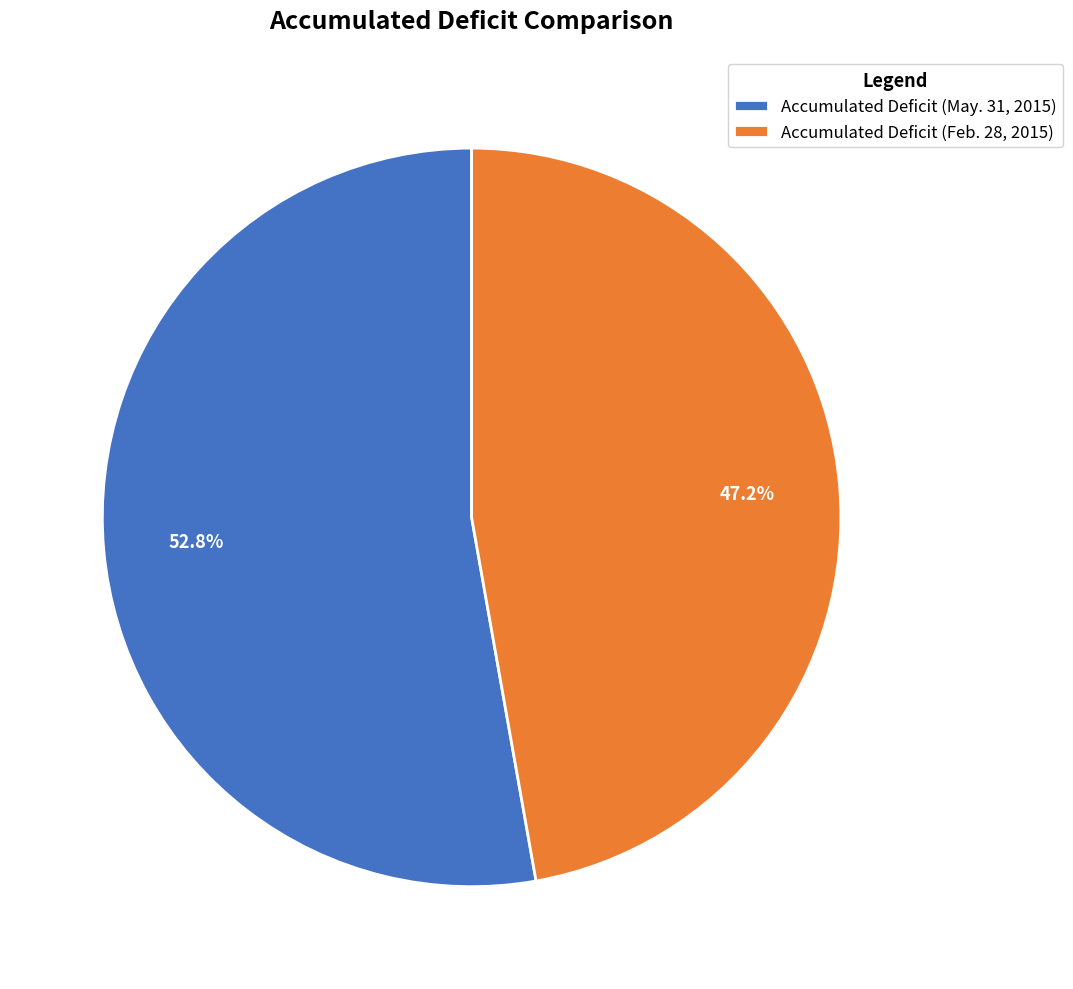

The Accumulated Deficit (May. 31, 2015) slice represents 53% of the pie. True or false?

True